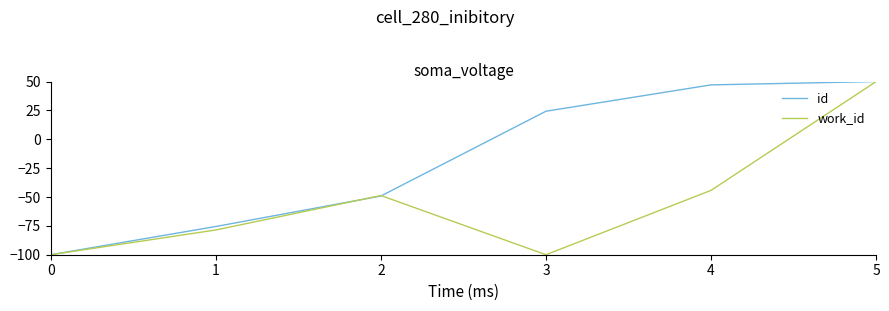

What is the difference between the highest and lowest values at 3?

124.3